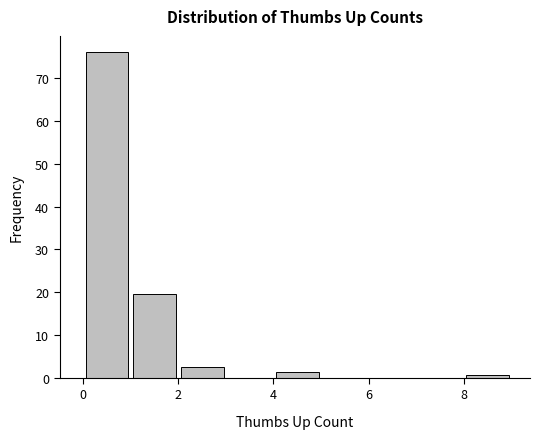

Over which range of the x-axis is the bar tallest?

0 to 1